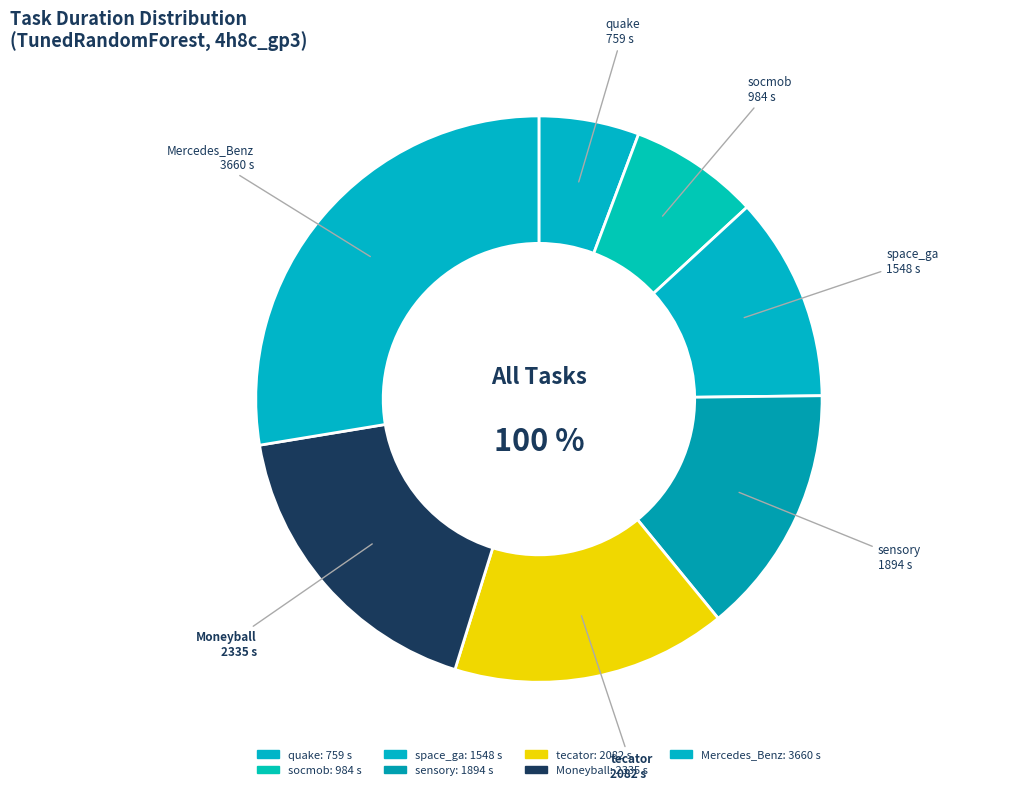

Approximately how many times larger is the value at sensory compared to space_ga?

1.2